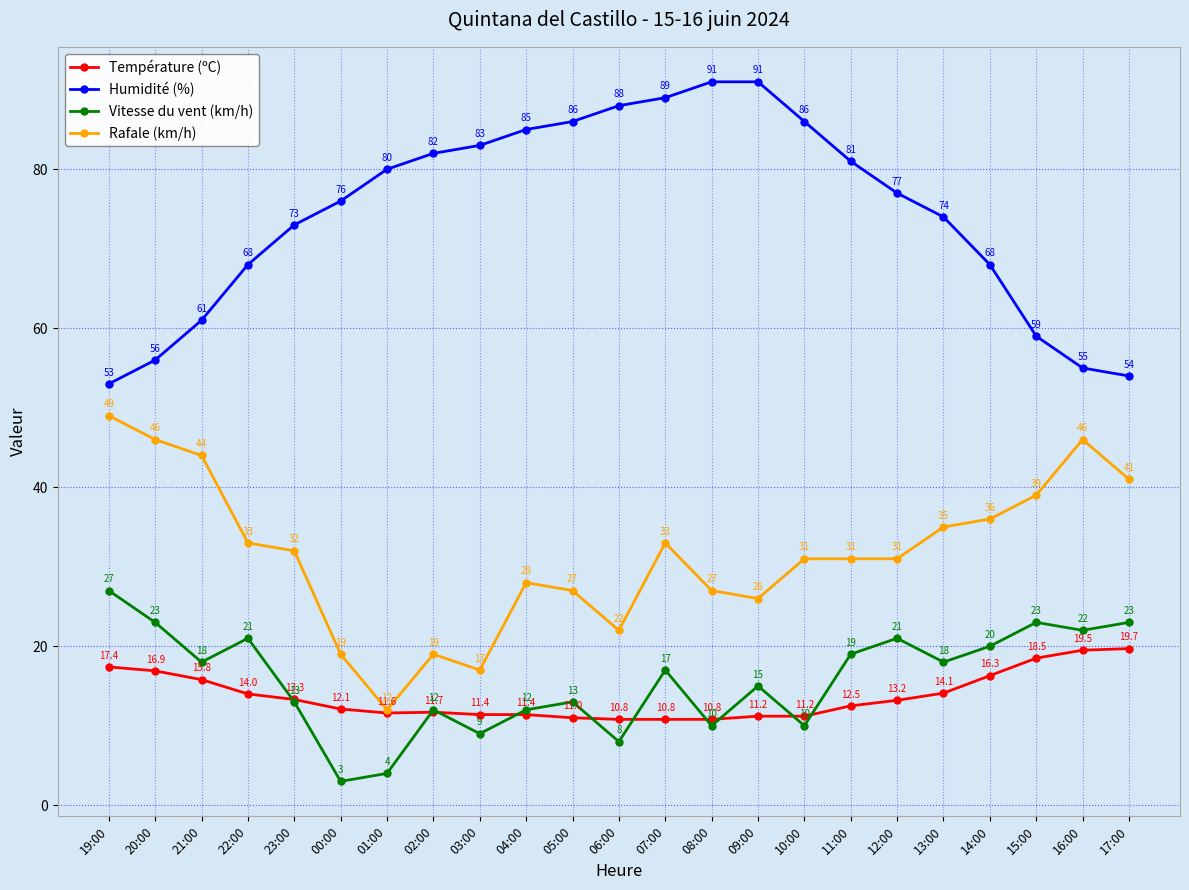

Reading right to left, what are all the values shown in this chart?

Température (ºC): 17:00=19.7	16:00=19.5	15:00=18.5	14:00=16.3	13:00=14.1	12:00=13.2	11:00=12.5	10:00=11.2	09:00=11.2	08:00=10.8	07:00=10.8	06:00=10.8	05:00=11.0	04:00=11.4	03:00=11.4	02:00=11.7	01:00=11.6	00:00=12.1	23:00=13.3	22:00=14.0	21:00=15.8	20:00=16.9	19:00=17.4
Humidité (%): 17:00=54.0	16:00=55.0	15:00=59.0	14:00=68.0	13:00=74.0	12:00=77.0	11:00=81.0	10:00=86.0	09:00=91.0	08:00=91.0	07:00=89.0	06:00=88.0	05:00=86.0	04:00=85.0	03:00=83.0	02:00=82.0	01:00=80.0	00:00=76.0	23:00=73.0	22:00=68.0	21:00=61.0	20:00=56.0	19:00=53.0
Vitesse du vent (km/h): 17:00=23.0	16:00=22.0	15:00=23.0	14:00=20.0	13:00=18.0	12:00=21.0	11:00=19.0	10:00=10.0	09:00=15.0	08:00=10.0	07:00=17.0	06:00=8.0	05:00=13.0	04:00=12.0	03:00=9.0	02:00=12.0	01:00=4.0	00:00=3.0	23:00=13.0	22:00=21.0	21:00=18.0	20:00=23.0	19:00=27.0
Rafale (km/h): 17:00=41.0	16:00=46.0	15:00=39.0	14:00=36.0	13:00=35.0	12:00=31.0	11:00=31.0	10:00=31.0	09:00=26.0	08:00=27.0	07:00=33.0	06:00=22.0	05:00=27.0	04:00=28.0	03:00=17.0	02:00=19.0	01:00=12.0	00:00=19.0	23:00=32.0	22:00=33.0	21:00=44.0	20:00=46.0	19:00=49.0